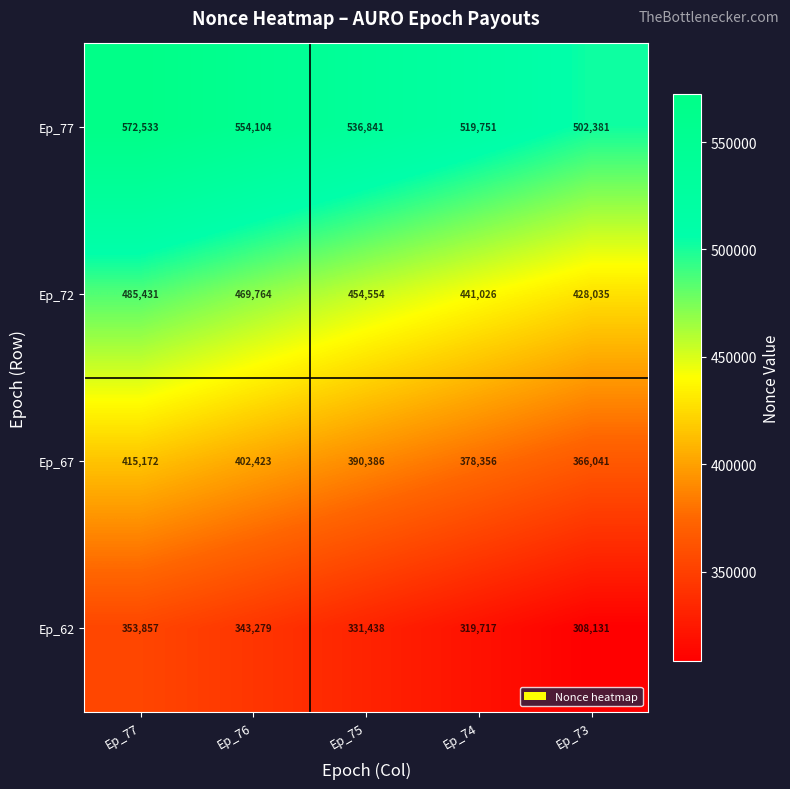

How many values in the Ep_62 series are below 331438?

2